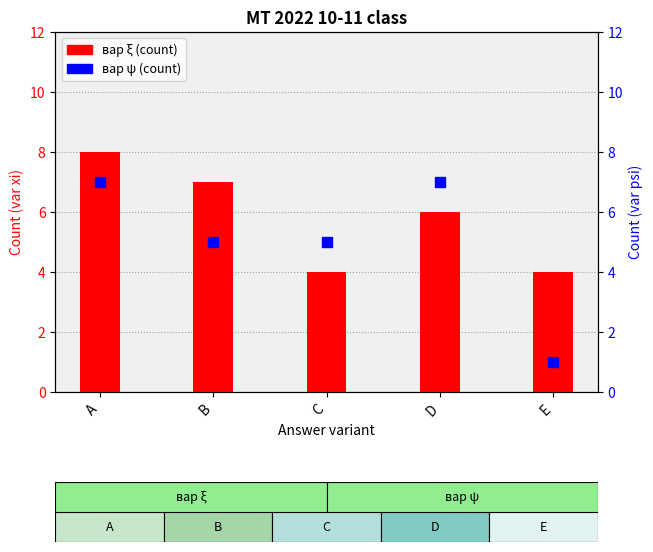

Which series reaches the maximum Y coordinate?

вар ξ (count)